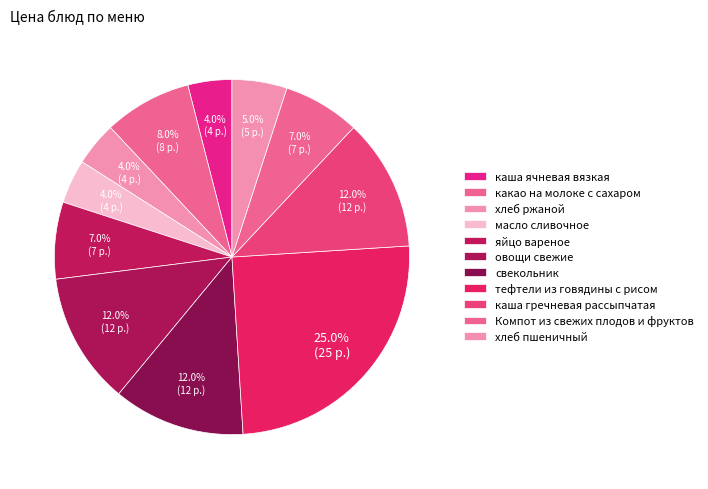

How many segments does this pie chart have?

11